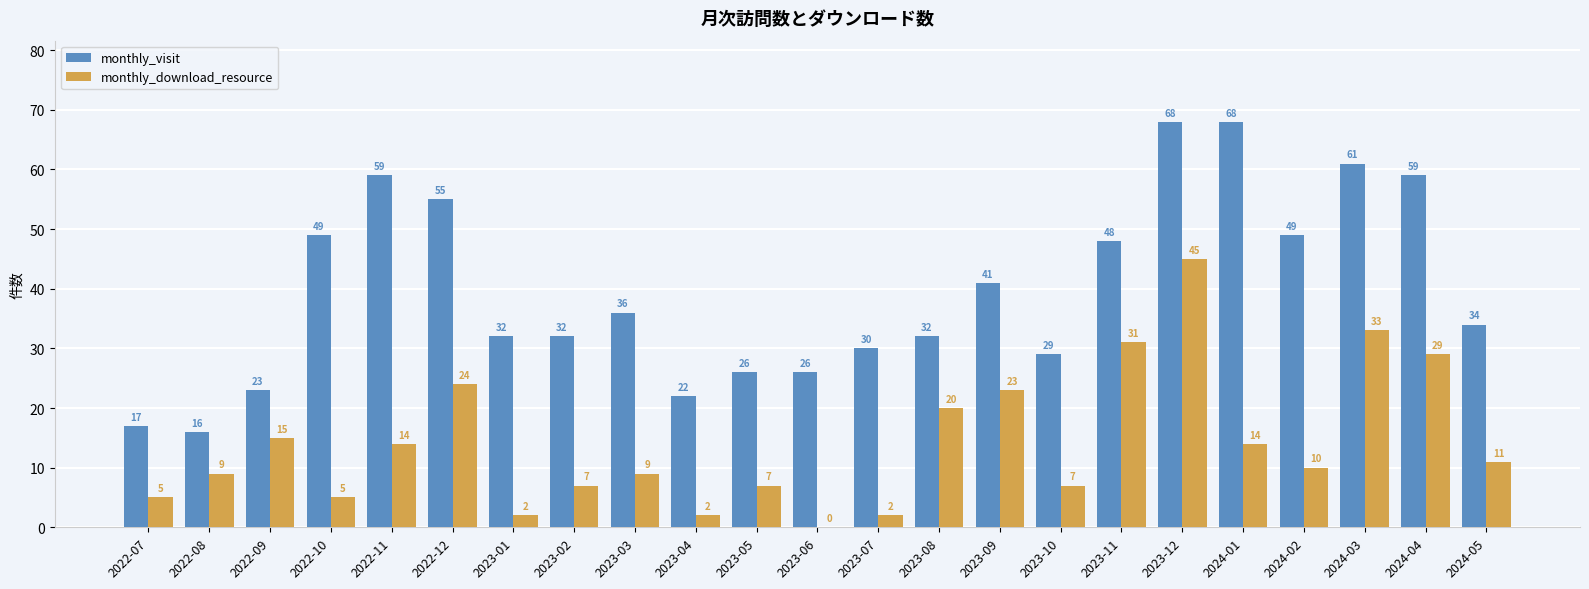

At which label does monthly_download_resource first exceed 10?

2022-09